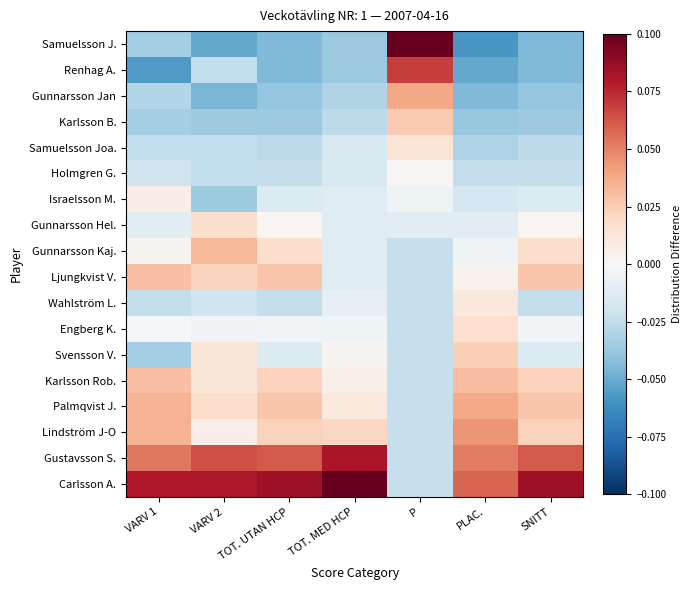

At which category does the chart reach its peak across all series?

P